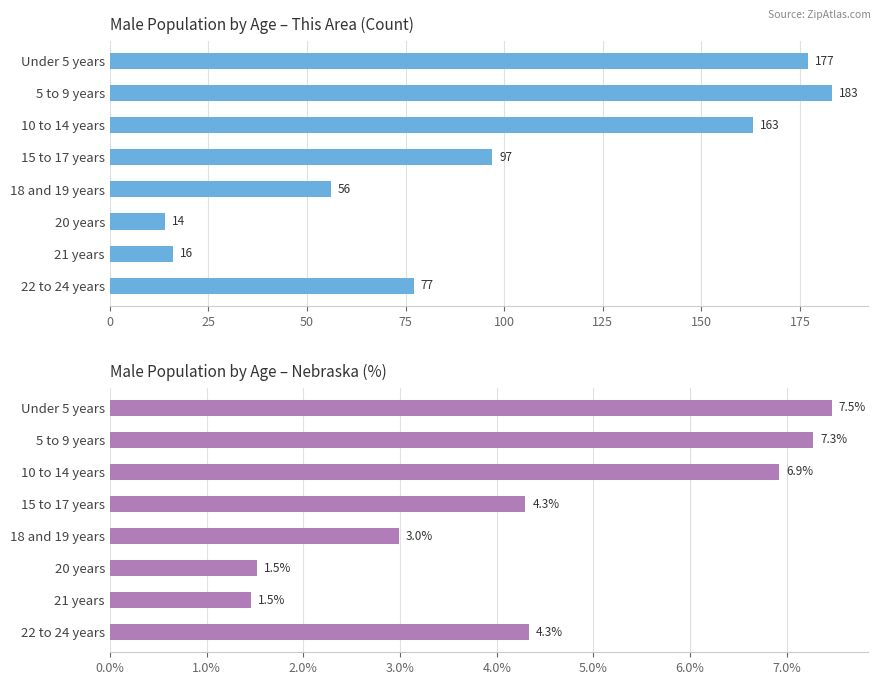

How many groups of bars are there?

8